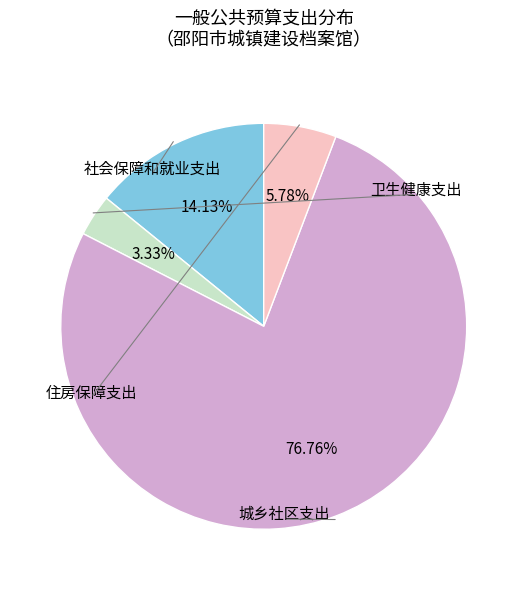

Does any single category account for the majority?

Yes